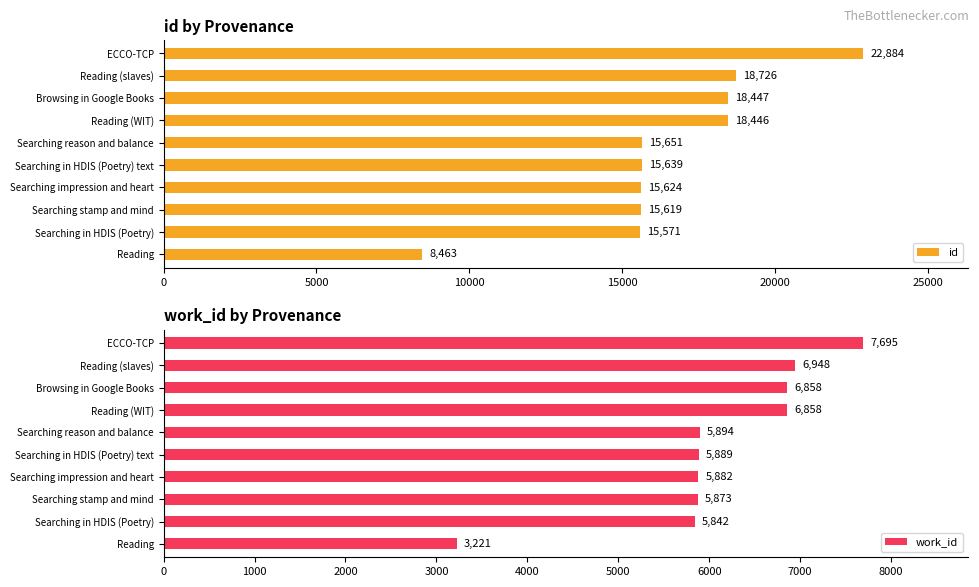

At how many categories does at least one series exceed 17065?

4